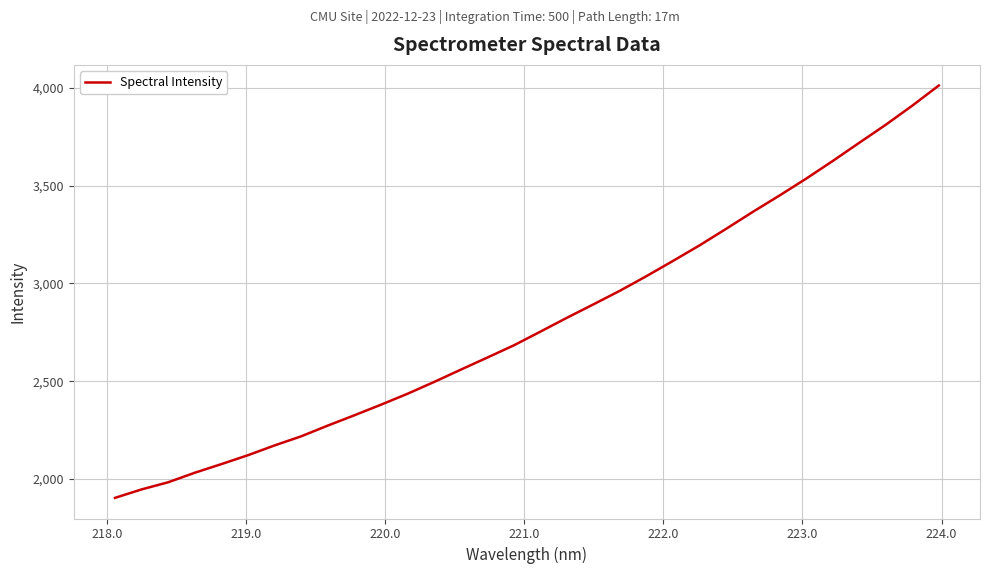

What is the maximum value shown in the chart?

4011.7